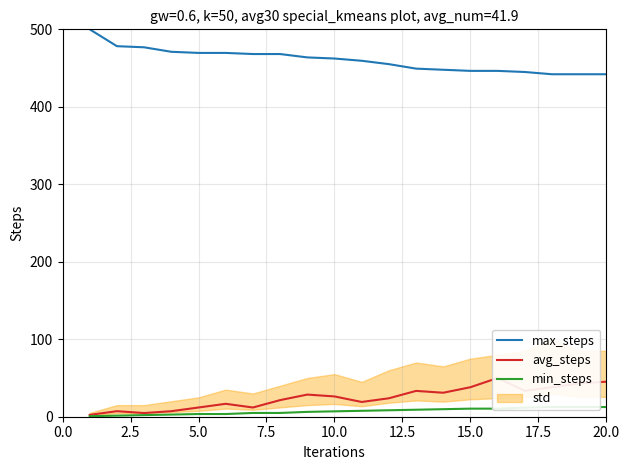

How many data points in min_steps are above 7?

10